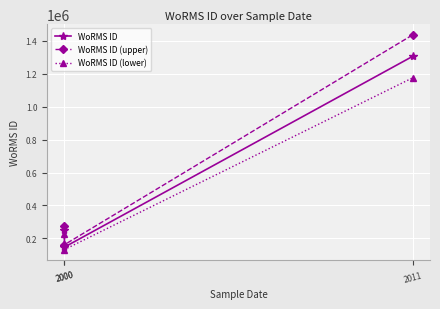

At how many categories does at least one series exceed 1224780?

1